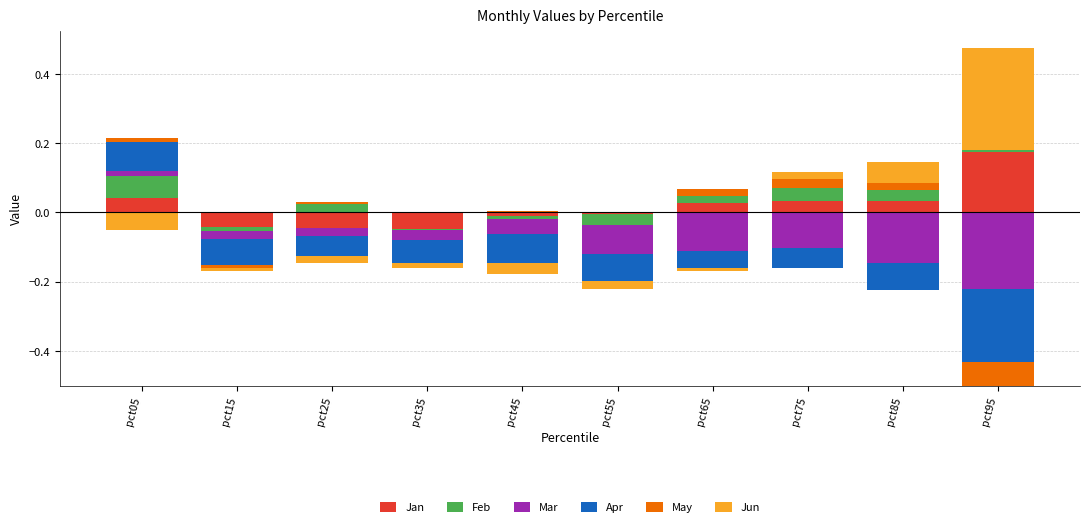

The value of Jun at pct15 is -0.1. True or false?

False